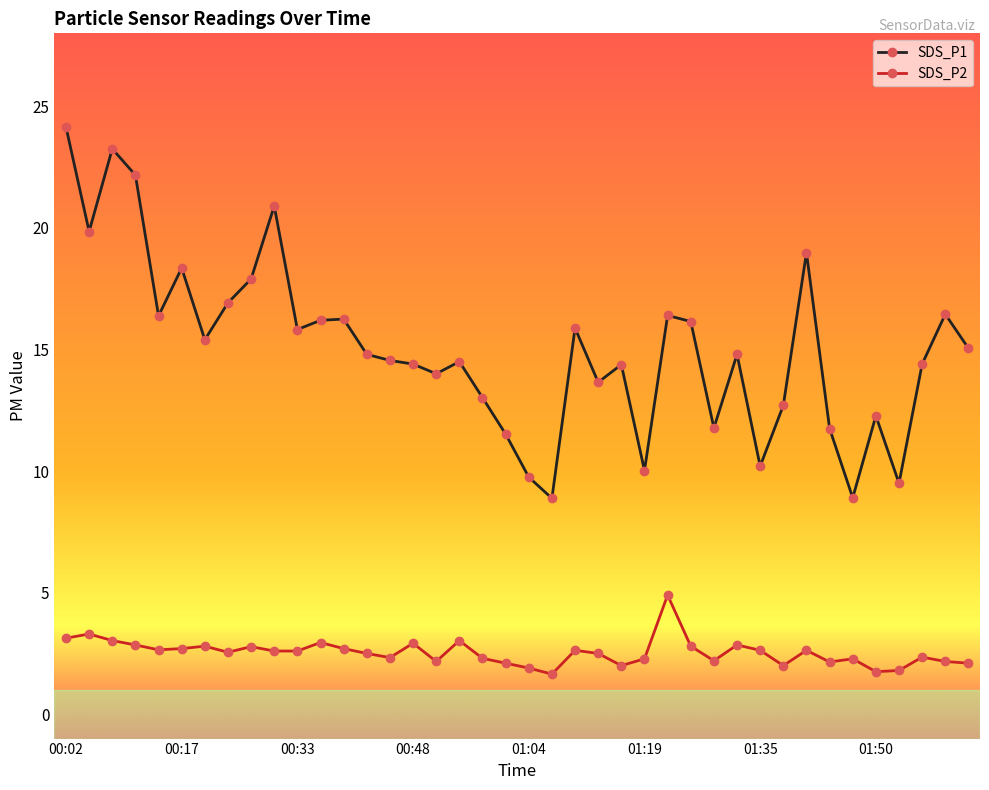

What is the average value of the SDS_P1 series?

15.1